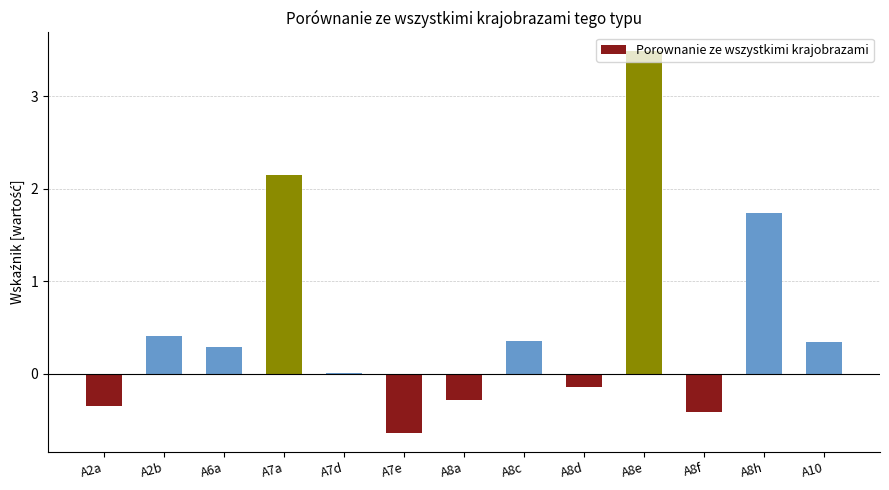

Between A2b and A8e, which is larger?

A8e